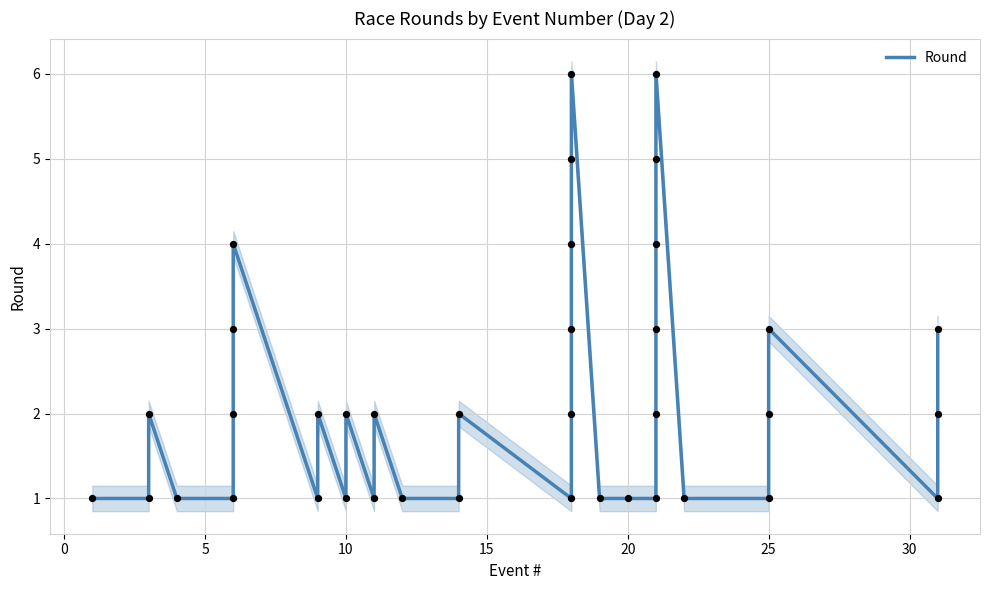

Which has a higher value, 30 or 0?

30